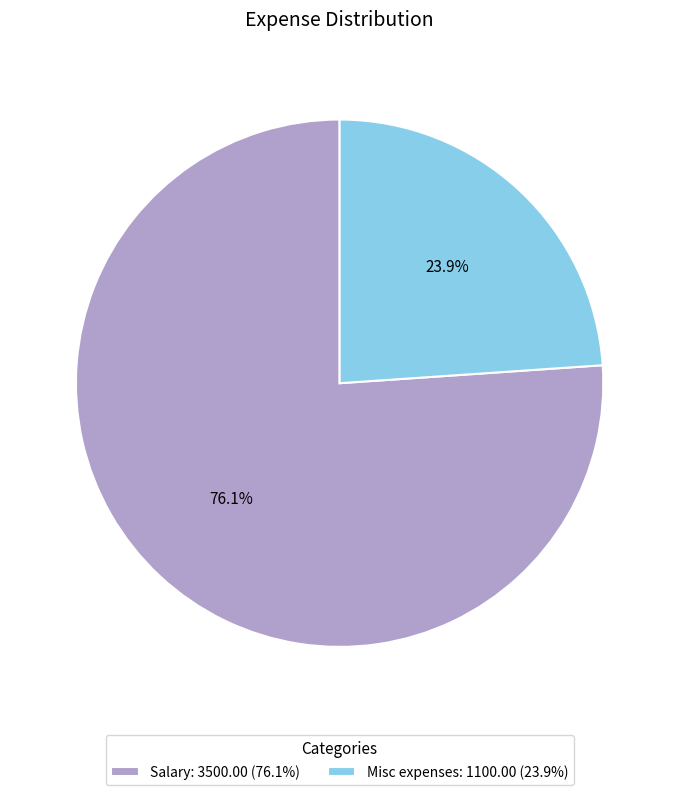

To the nearest percent, what is the difference between the largest and smallest slice percentages?

52%